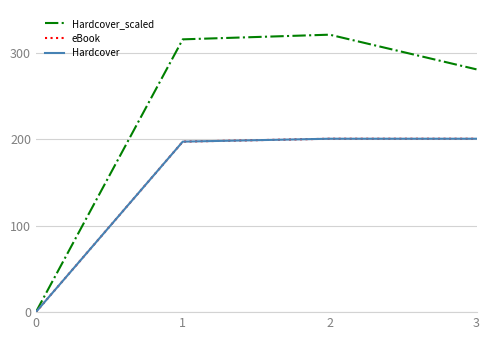

Which series changed the most between 0 and 3?

Hardcover_scaled